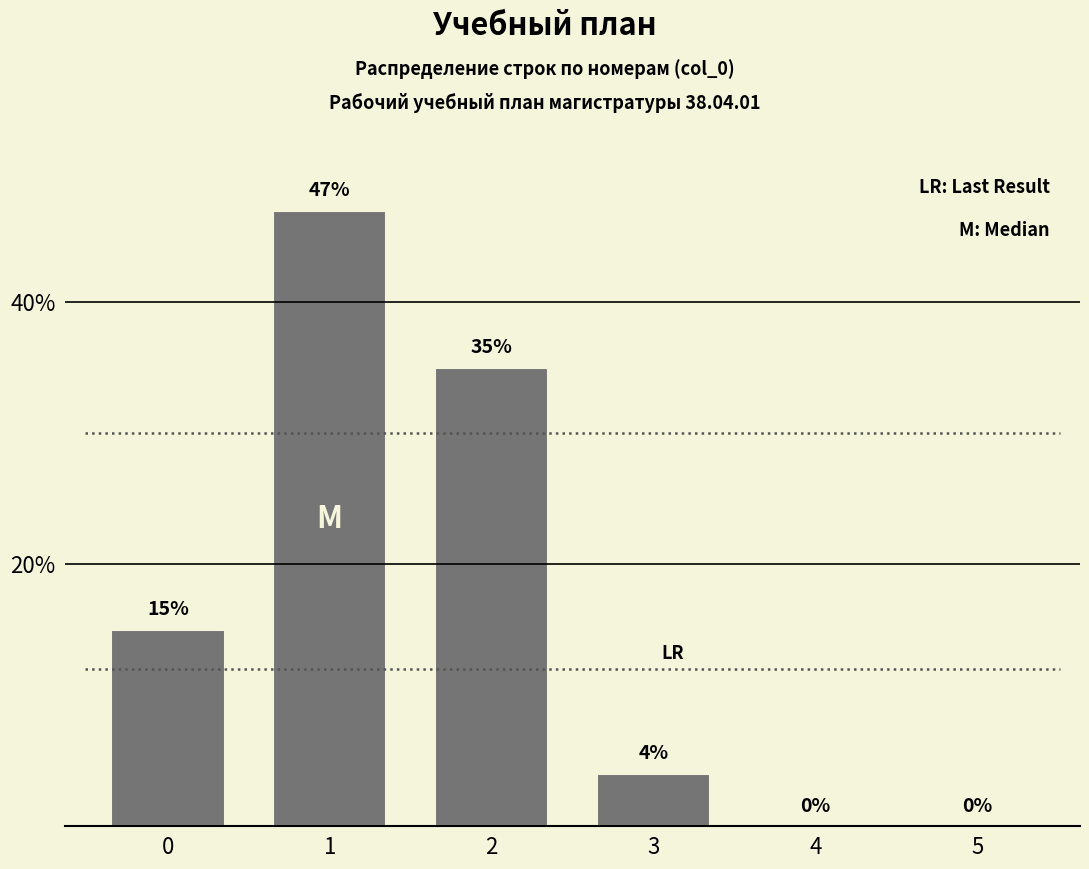

Reading left to right, what are all the values shown in this chart?

0=15	1=47	2=35	3=4	4=0	5=0